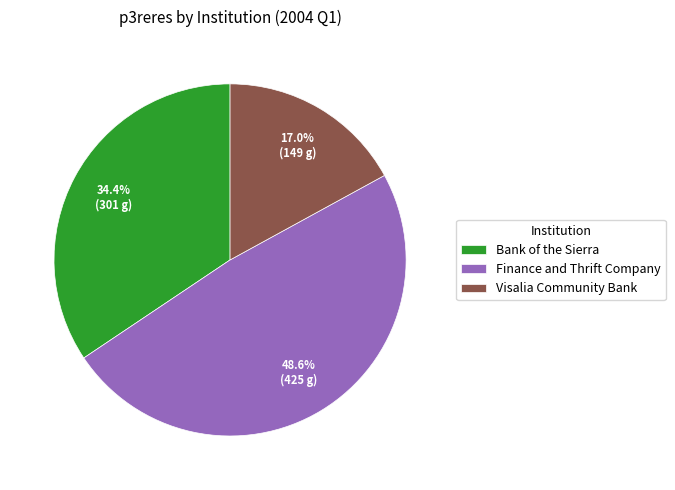

Rank the categories by value from lowest to highest.

Visalia Community Bank, Bank of the Sierra, Finance and Thrift Company